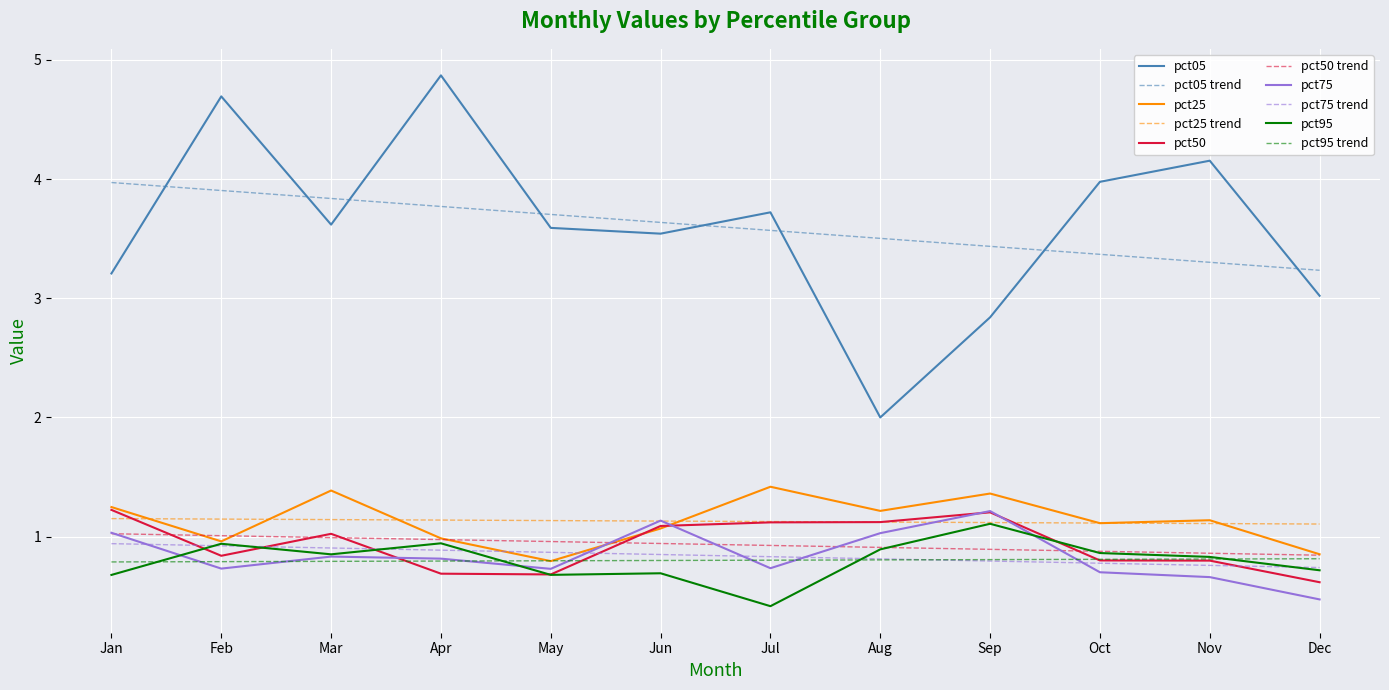

Which series has the largest range (max minus min)?

pct05